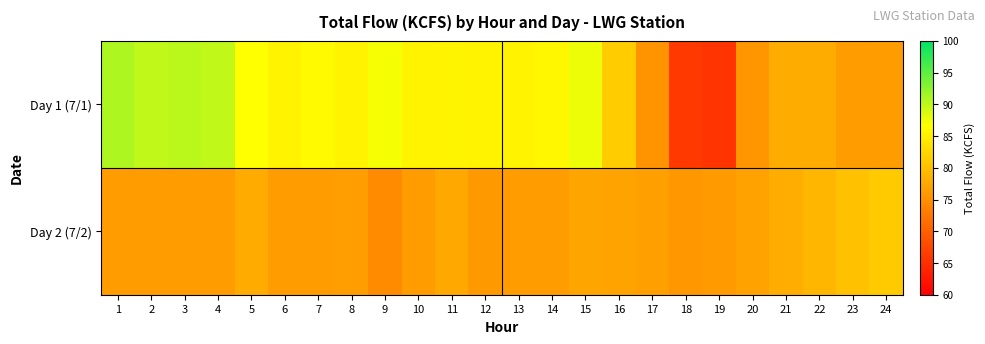

What is the greatest value displayed?

90.8